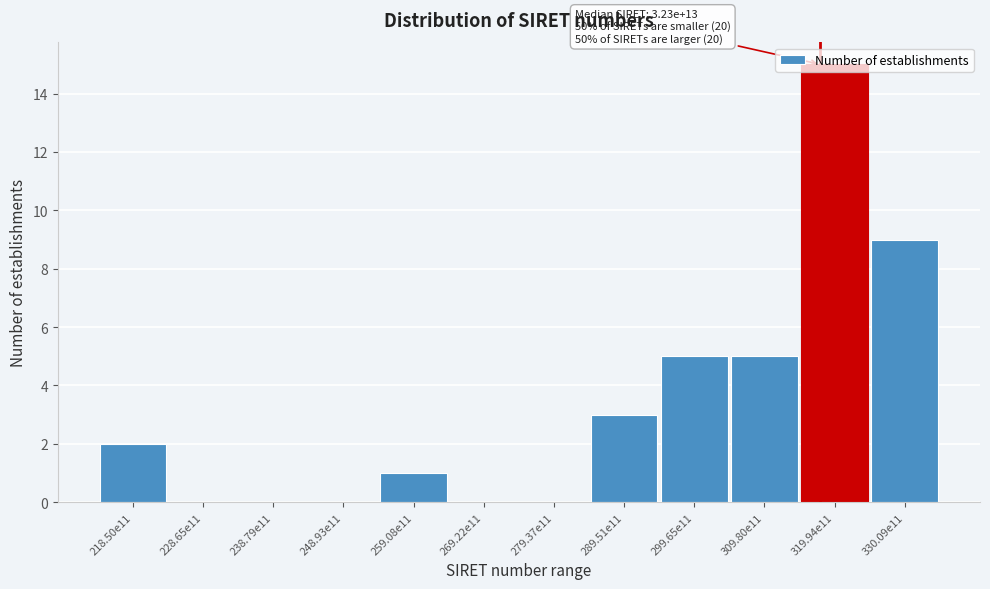

Which category has the highest value across all series?

319.94e11